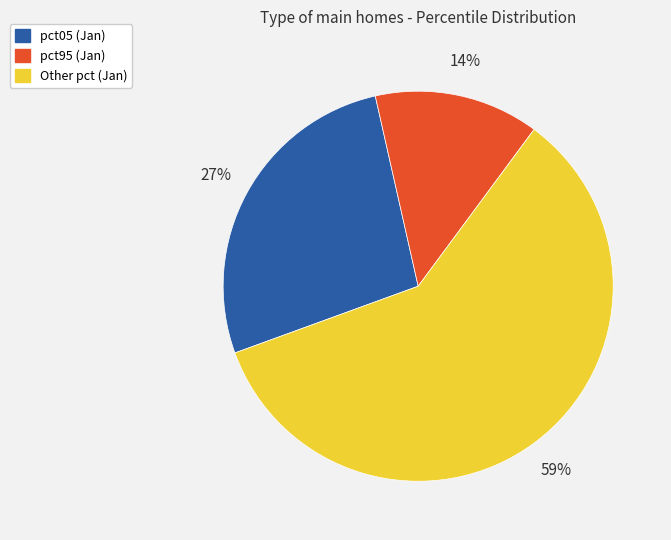

How many slices are in this pie chart?

3